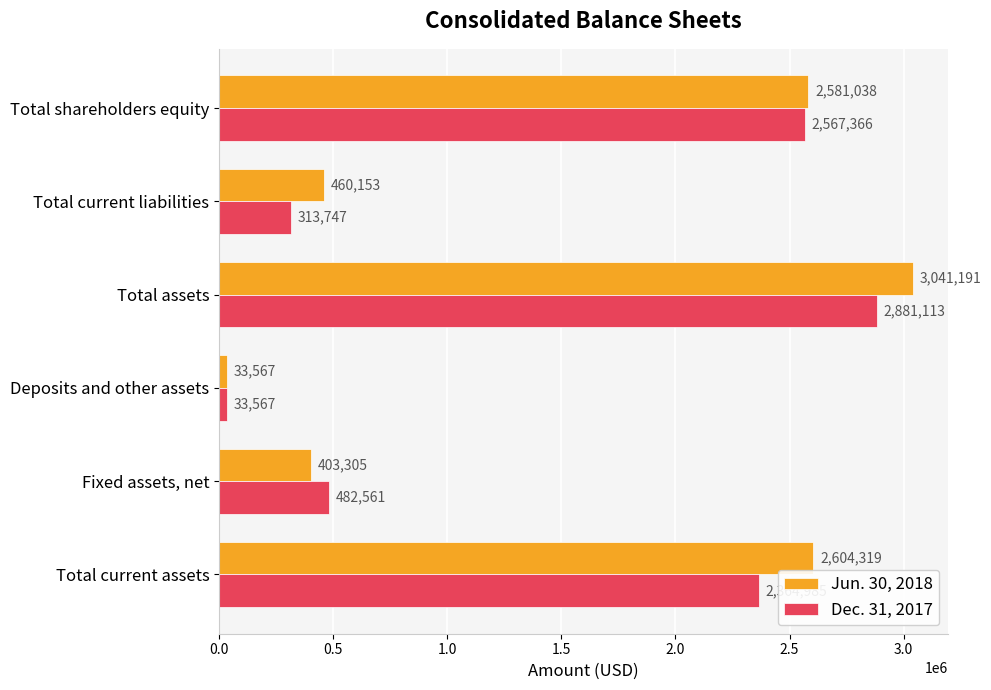

What is the minimum value shown in the chart?

33567